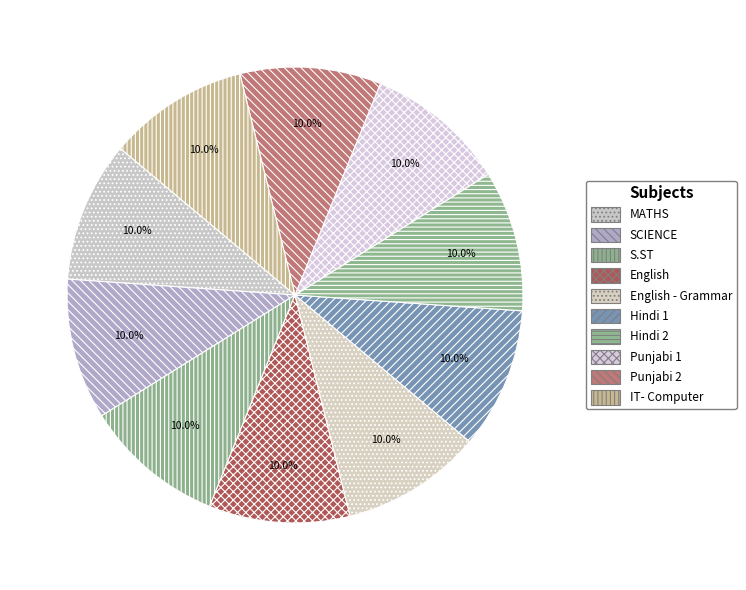

How many segments does this pie chart have?

10